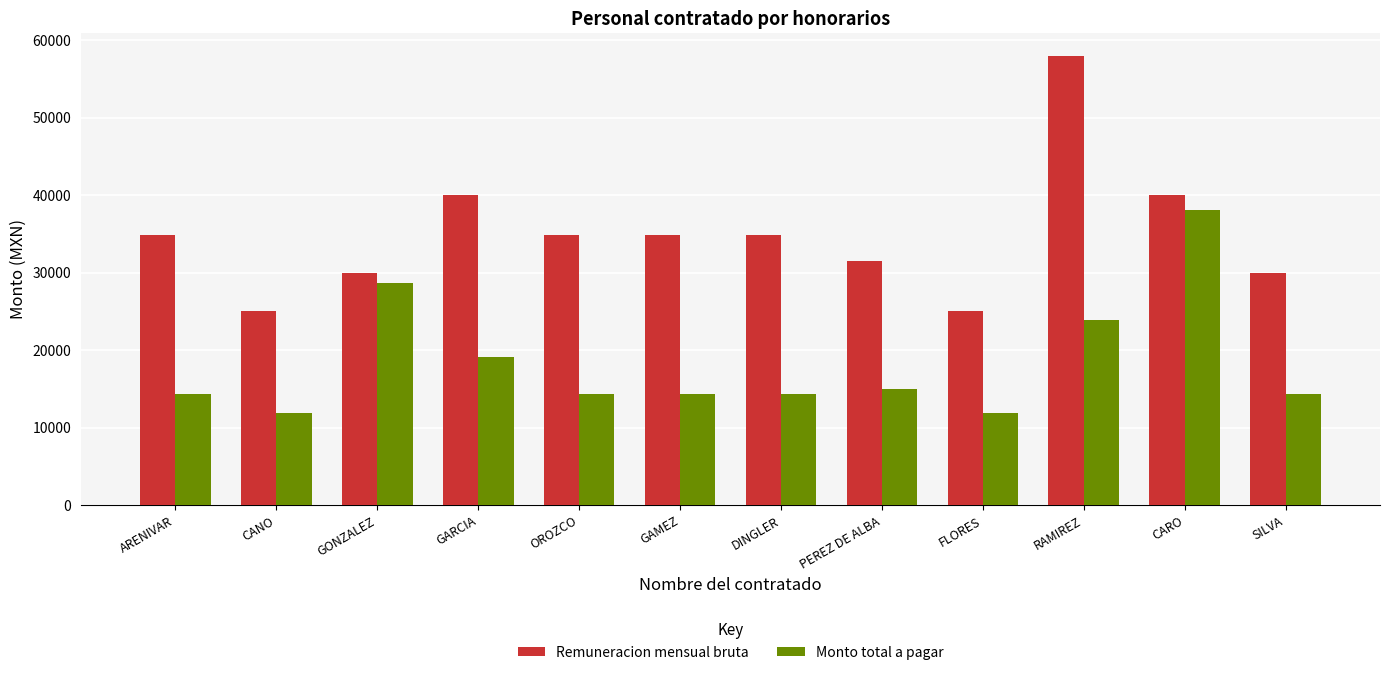

What is the spread (max minus min) of values at RAMIREZ?

34166.7